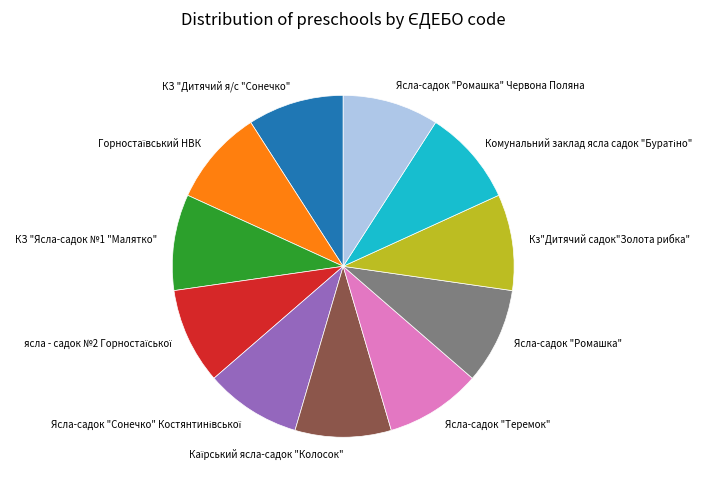

Count the number of slices in the pie.

11